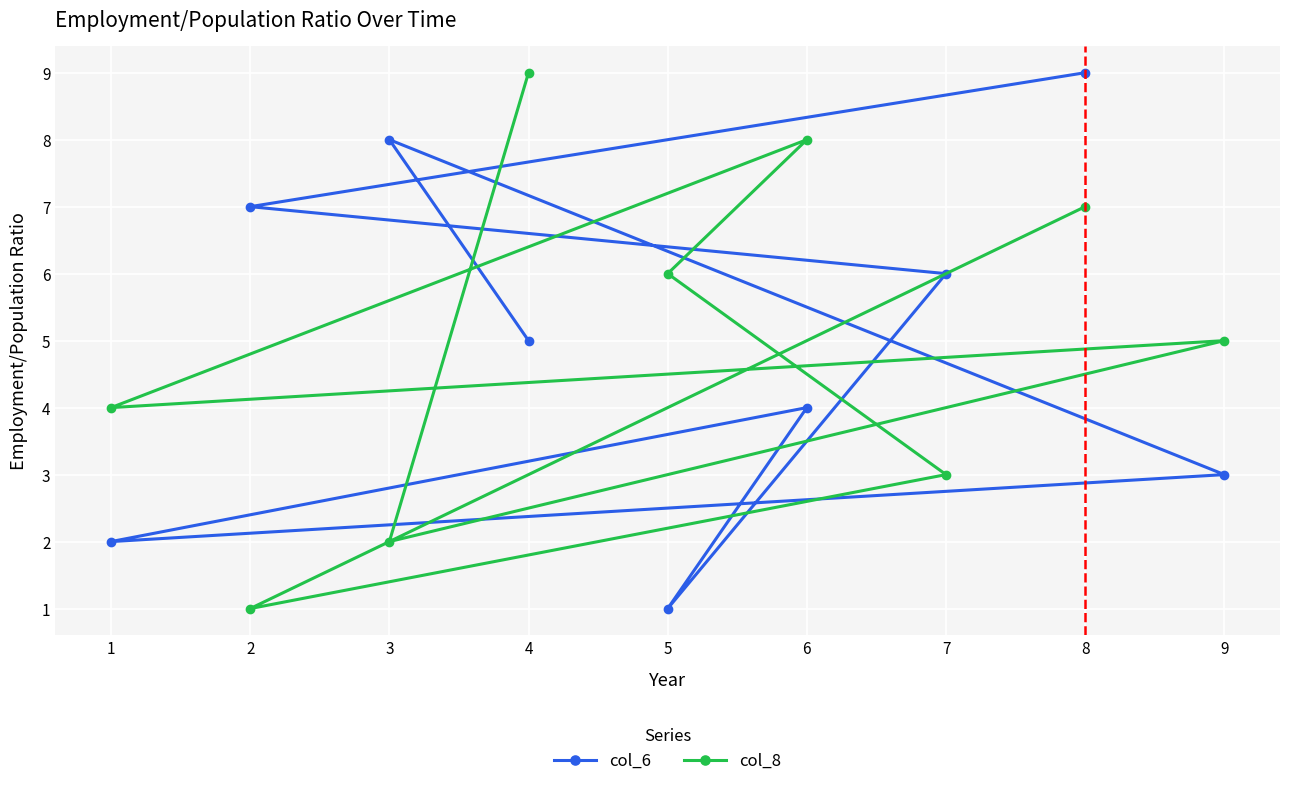

Which series changed the most between 5 and 7?

col_6